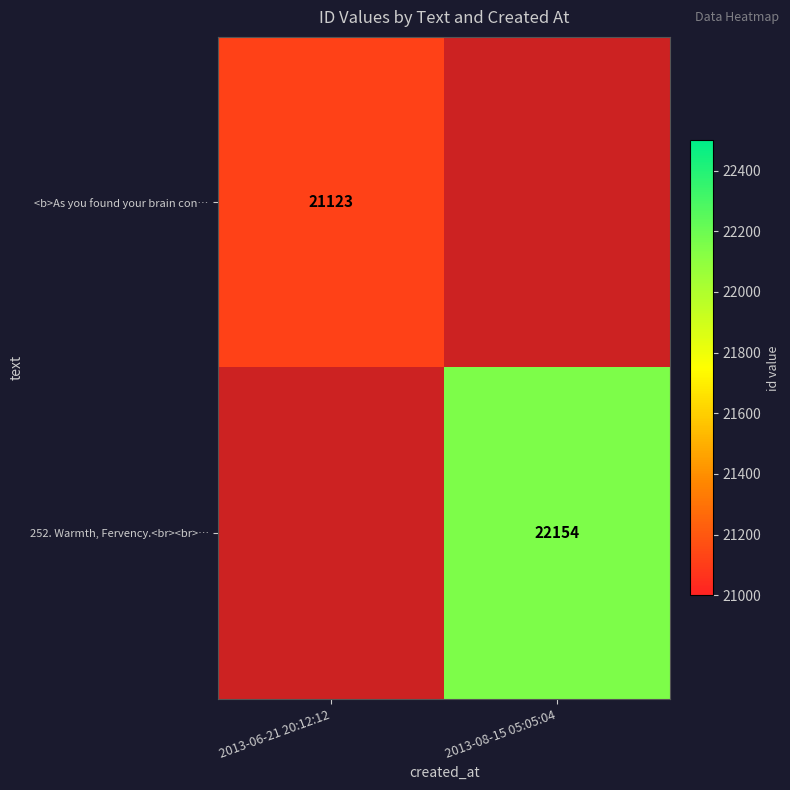

Is it true that 252. Warmth, Fervency.<br><br>… equals 33503 at 2013-08-15 05:05:04?

False